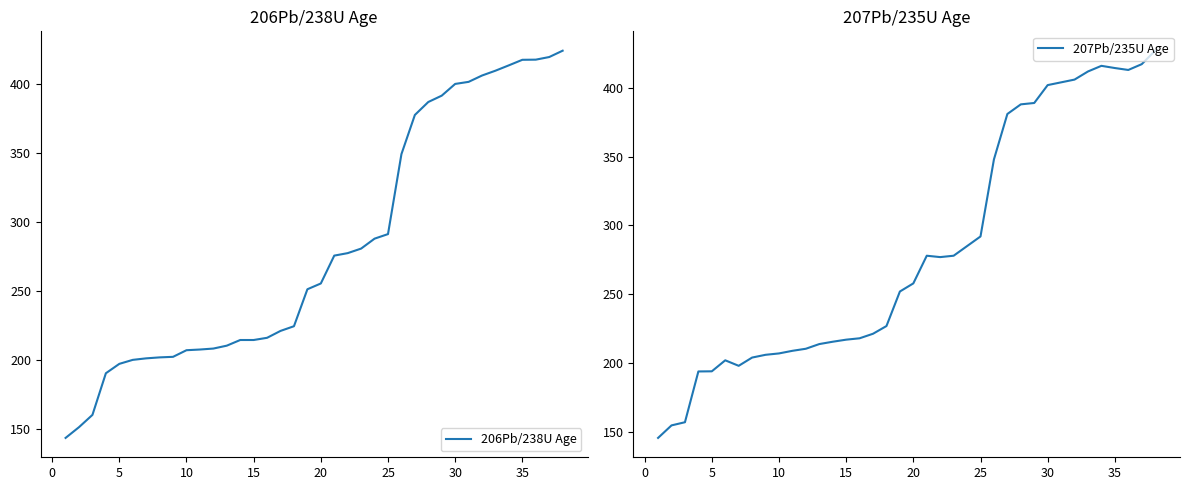

What is the maximum value for 206Pb/238U Age?

424.0